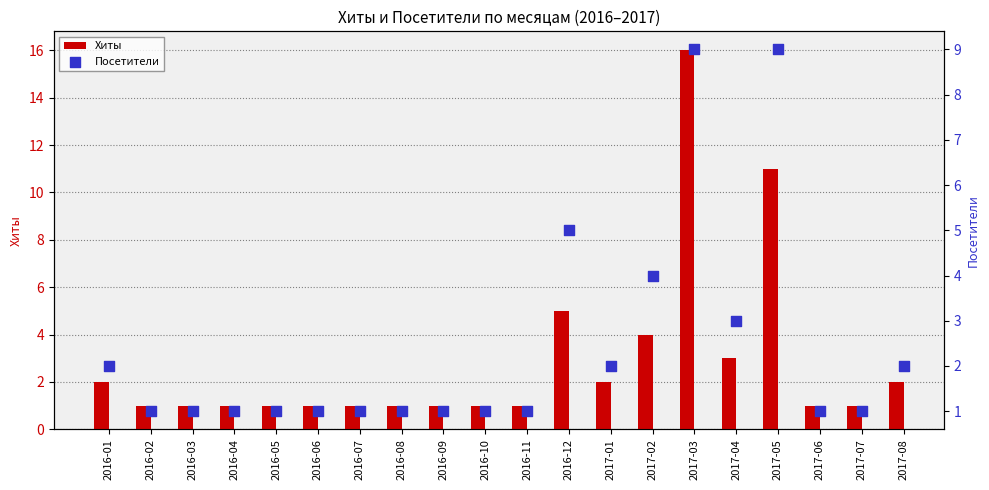

Which series has the largest total across all categories?

Хиты